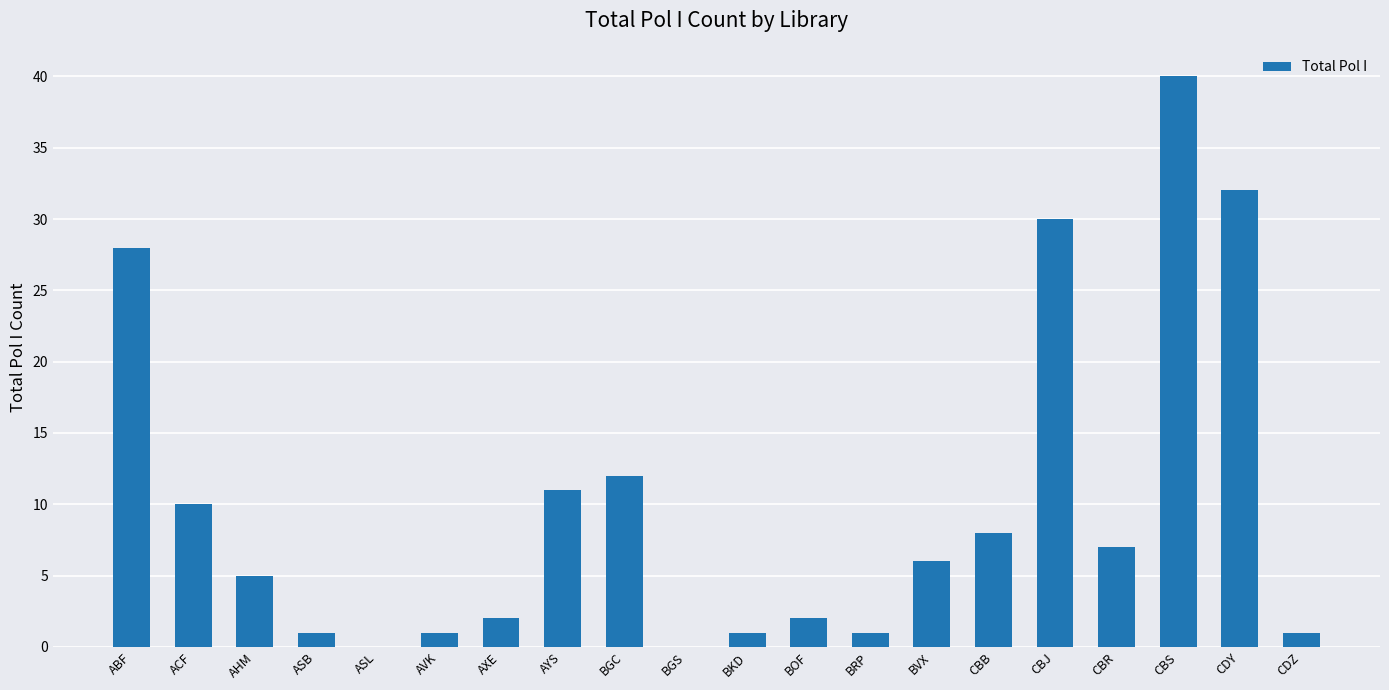

Reading left to right, transcribe all the data shown in this chart.

ABF=28	ACF=10	AHM=5	ASB=1	ASL=0	AVK=1	AXE=2	AYS=11	BGC=12	BGS=0	BKD=1	BOF=2	BRP=1	BVX=6	CBB=8	CBJ=30	CBR=7	CBS=40	CDY=32	CDZ=1